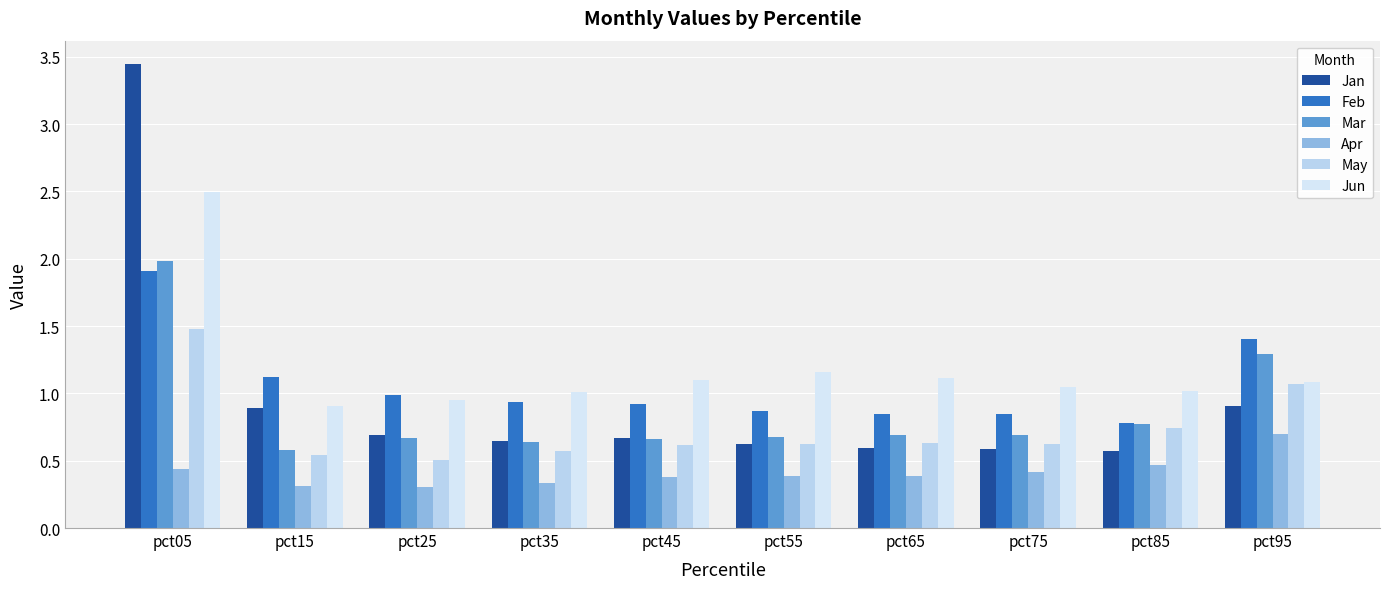

Are the bars grouped side by side (vs. stacked)?

Yes